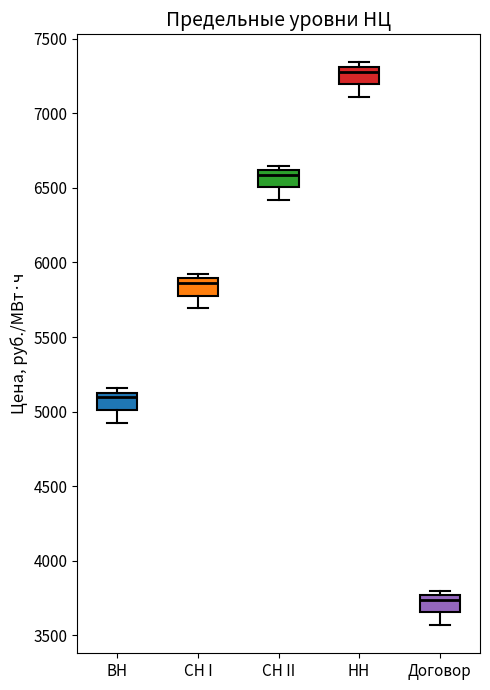

Reading left to right, transcribe this box plot: for each box, give where its median line is, the range the box spans, and where its two whiskers end, as read against the y-axis. The values are not printed on the chart, so give them approximately, as read against the axis.

ВН: median 5100, box 5000 to 5150, whiskers 4950 to 5150 (just above the box's upper edge)
СН I: median 5850, box 5800 to 5900, whiskers 5700 to 5900 (just above the box's upper edge)
СН II: median 6600 (just below the box's upper edge), box 6500 to 6600, whiskers 6400 to 6650
НН: median 7300 (just below the box's upper edge), box 7200 to 7300, whiskers 7100 to 7350
Договор: median 3750 (just below the box's upper edge), box 3650 to 3750, whiskers 3550 to 3800